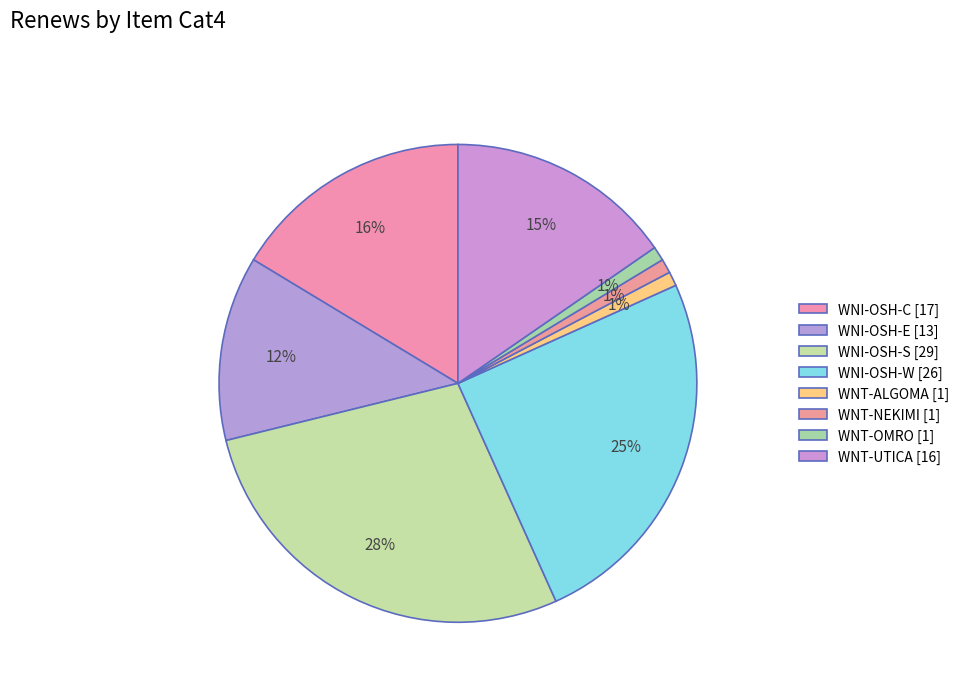

What percentage is the WNT-OMRO slice, to the nearest percent?

1%